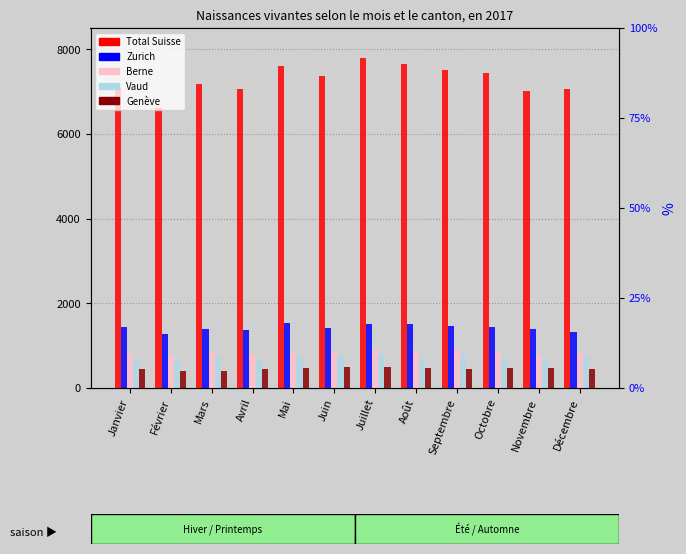

Rank the series at Août from highest to lowest value.

Total, Zurich, Berne, Vaud, Genève